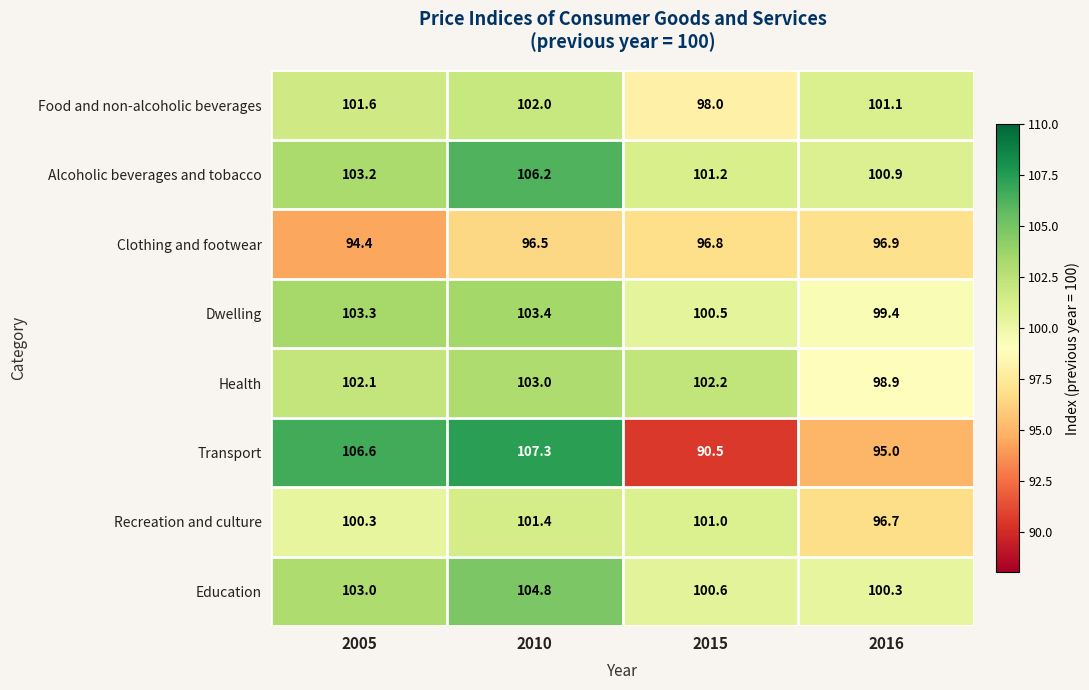

Which category has the highest value in the Clothing and footwear series?

2016